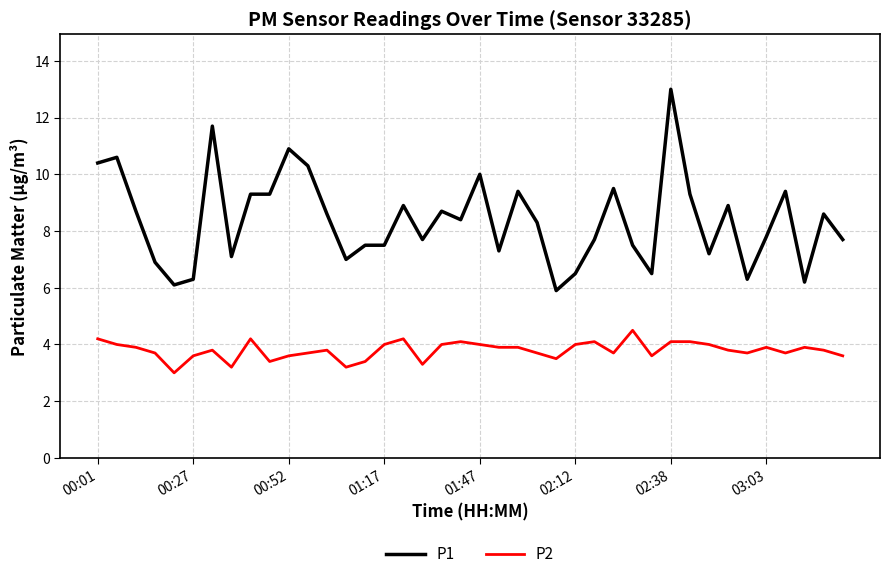

True or false: P1 and P2 intersect in this chart.

False